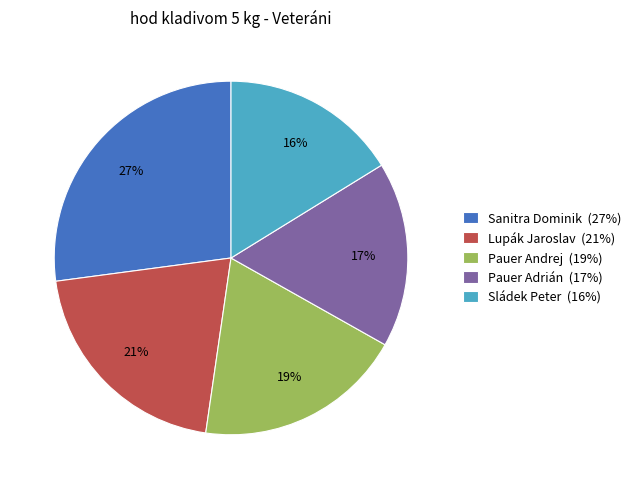

To the nearest percent, what is the average slice percentage?

20%